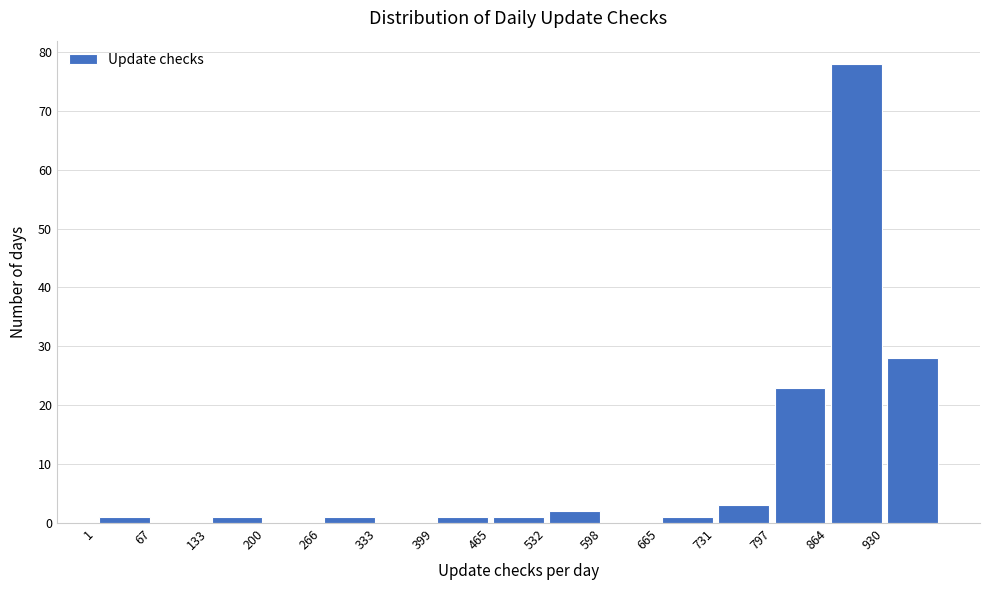

Reading left to right, transcribe this chart: for each bar, give the range it covers on the x-axis and its height. Neither the bar edges nor the heights are printed on the chart, so give them approximately, as read against the axes.

0 to 70: 1
70 to 130: 0
130 to 200: 1
200 to 270: 0
270 to 330: 1
330 to 400: 0
400 to 470: 1
470 to 530: 1
530 to 600: 2
600 to 670: 0
670 to 730: 1
730 to 800: 3
800 to 860: 23
860 to 930: 78
930 to 1000: 28